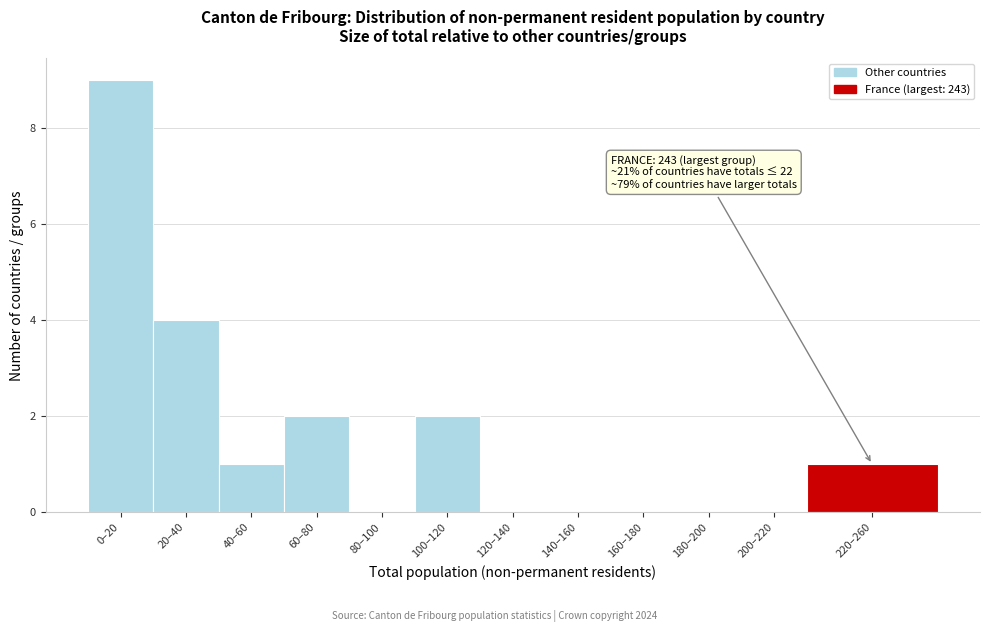

Reading left to right, what are all the values shown in this chart?

0–20=9	20–40=4	40–60=1	60–80=2	80–100=0	100–120=2	120–140=0	140–160=0	160–180=0	180–200=0	200–220=0	220–260=1